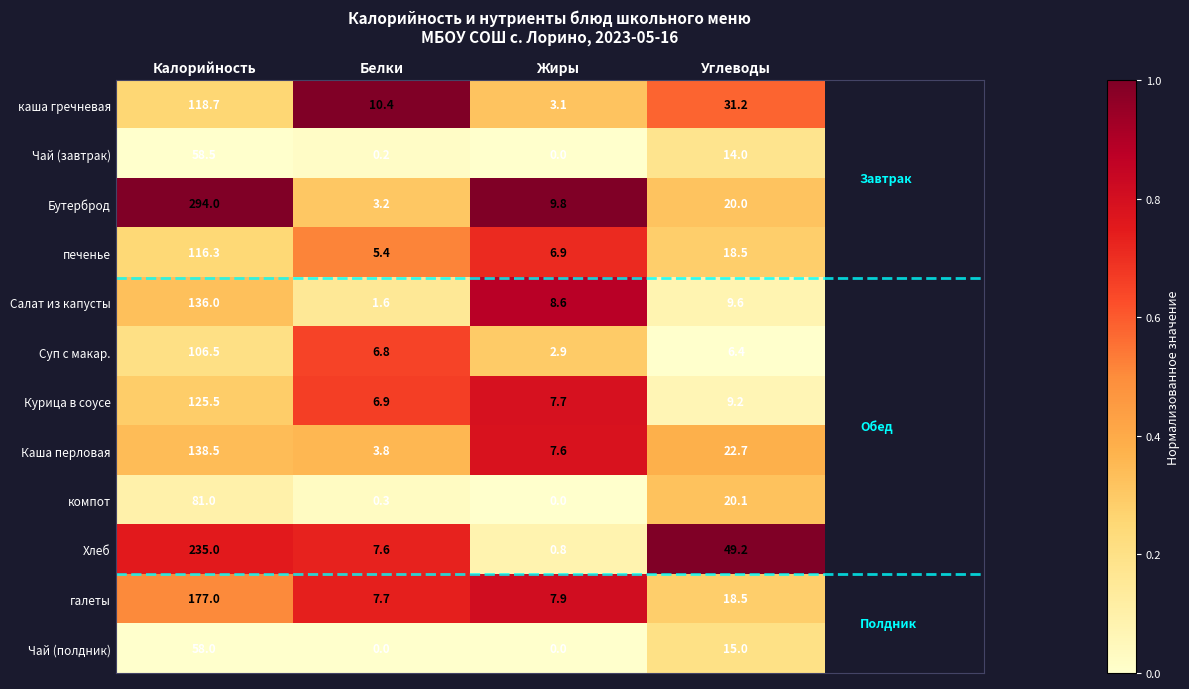

How many series are shown in this chart?

12